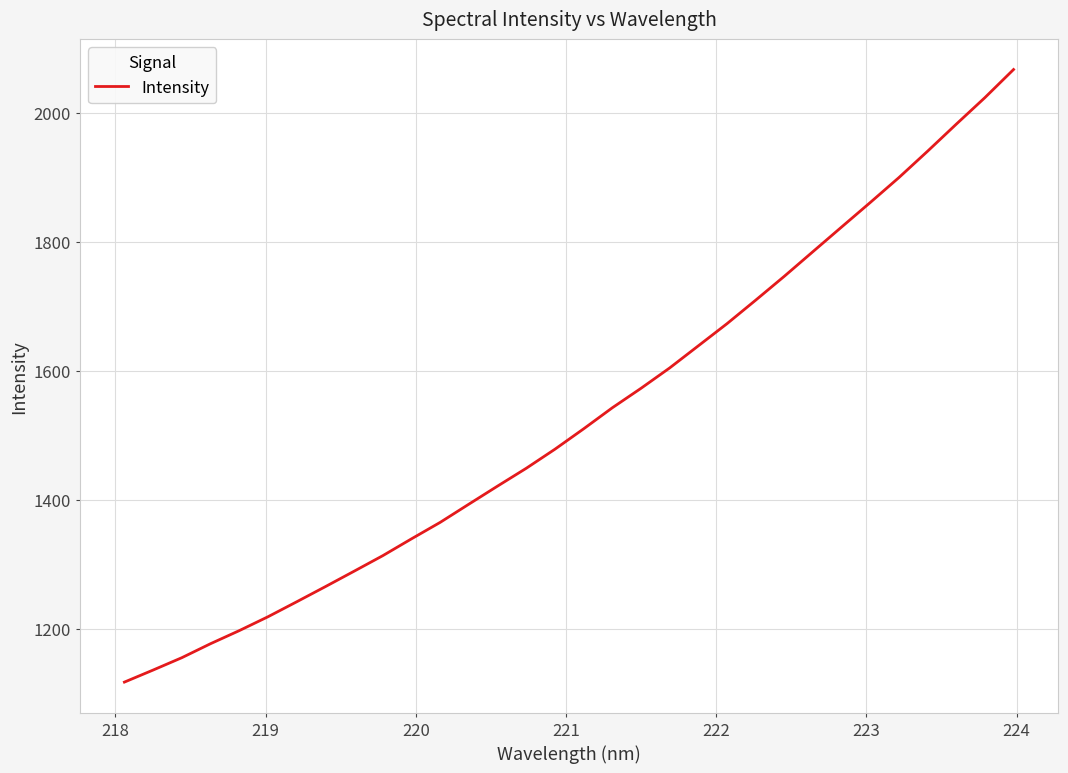

What is the minimum value shown in the chart?

1117.3